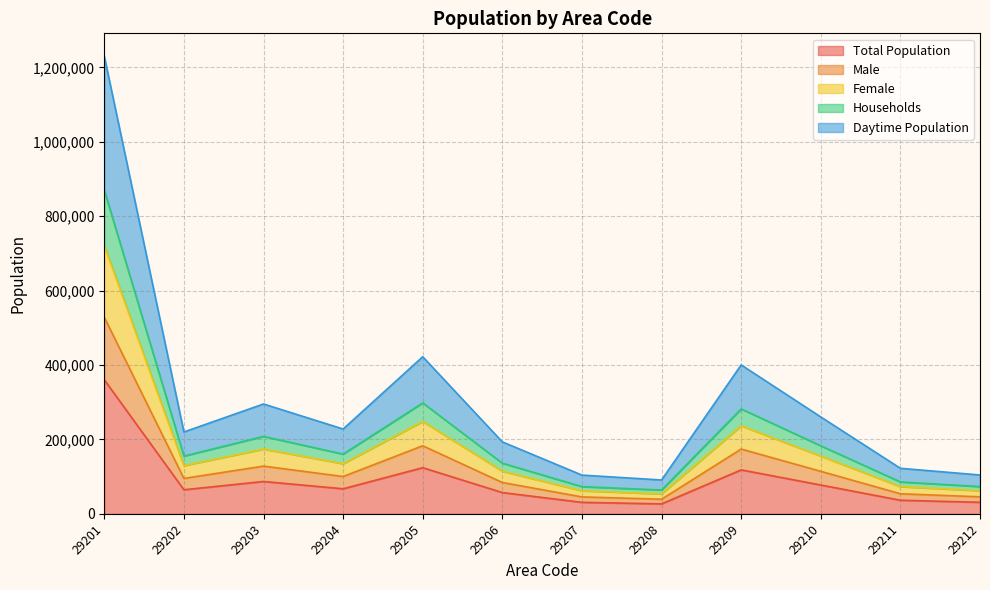

List the labels in order of Male value, largest first.

29201, 29205, 29209, 29203, 29210, 29204, 29202, 29206, 29211, 29212, 29207, 29208